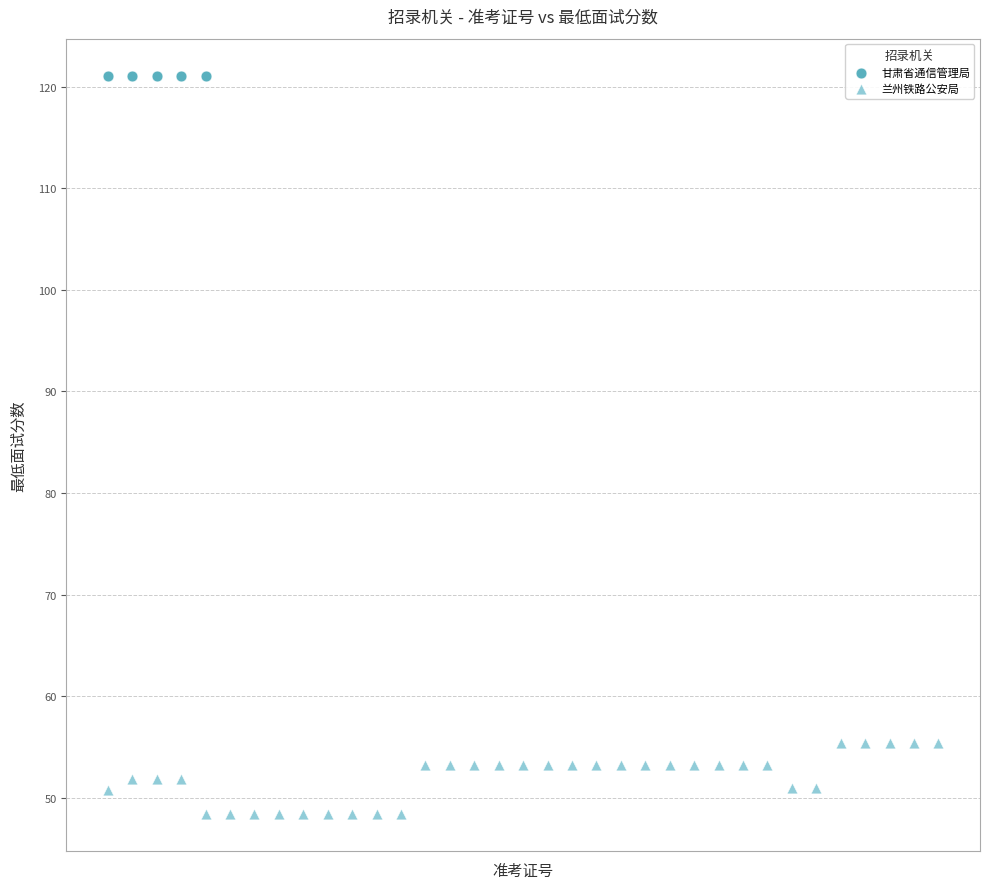

Which series contains the highest Y value?

甘肃省通信管理局